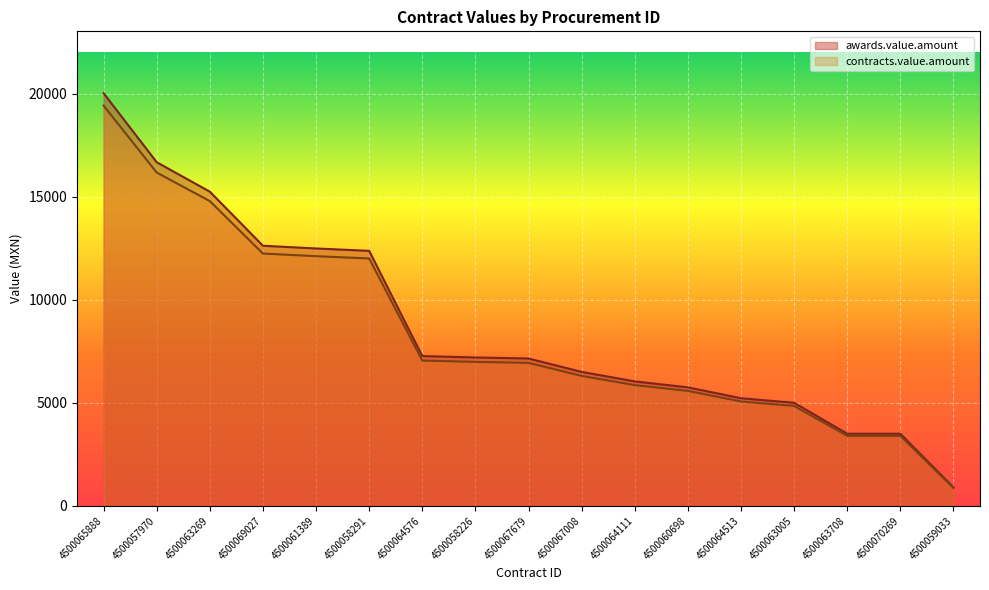

What is the sum of the contracts.value.amount values at 4500060698 and 4500063269?

20364.2